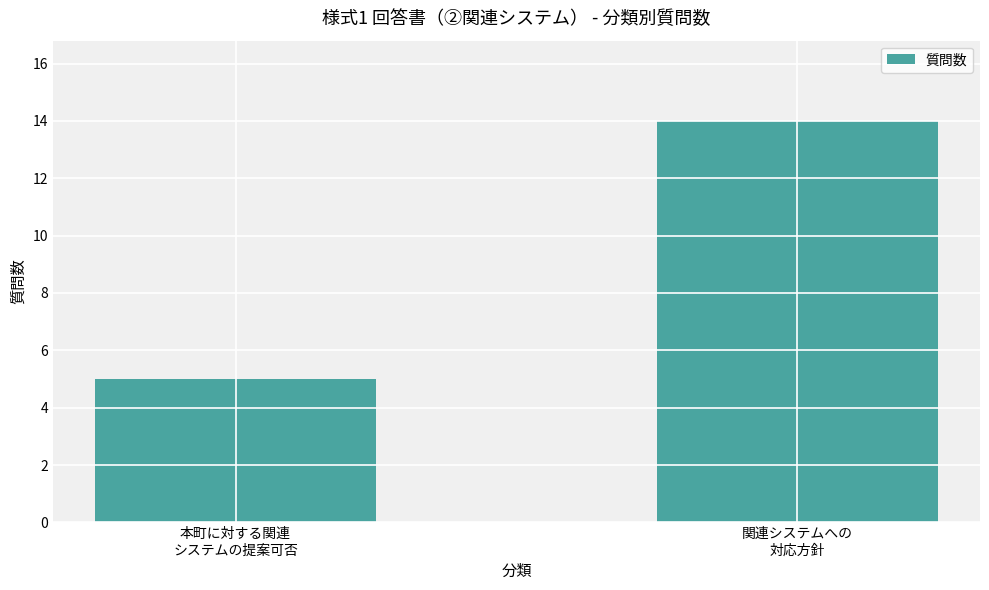

Is it true that the value at 本町に対する関連
システムの提案可否 is 5?

True